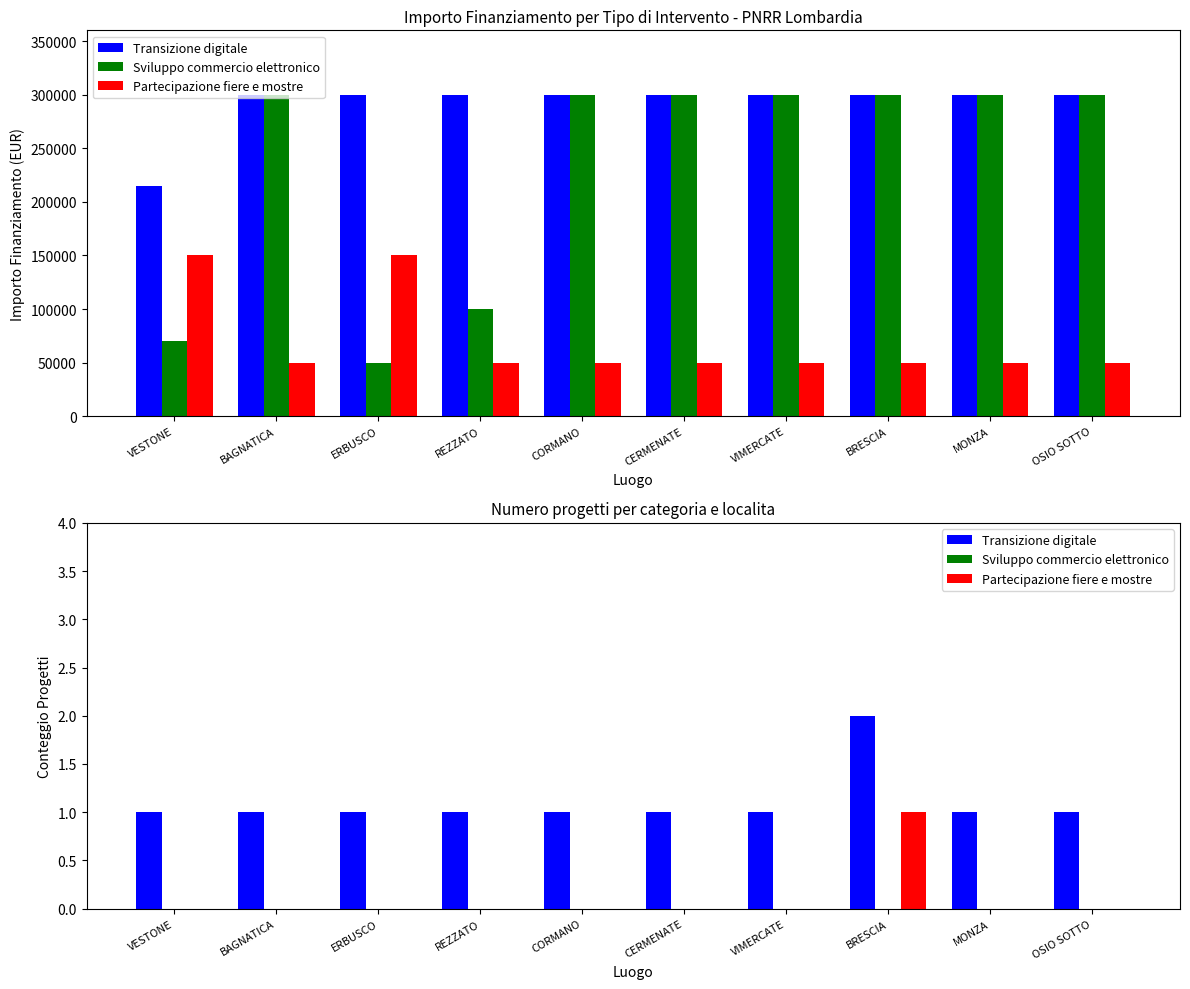

Reading left to right, transcribe all the data shown in this chart.

Transizione digitale: VESTONE=1	BAGNATICA=1	ERBUSCO=1	REZZATO=1	CORMANO=1	CERMENATE=1	VIMERCATE=1	BRESCIA=2	MONZA=1	OSIO SOTTO=1
Sviluppo commercio elettronico: VESTONE=0	BAGNATICA=0	ERBUSCO=0	REZZATO=0	CORMANO=0	CERMENATE=0	VIMERCATE=0	BRESCIA=0	MONZA=0	OSIO SOTTO=0
Partecipazione fiere e mostre: VESTONE=0	BAGNATICA=0	ERBUSCO=0	REZZATO=0	CORMANO=0	CERMENATE=0	VIMERCATE=0	BRESCIA=1	MONZA=0	OSIO SOTTO=0